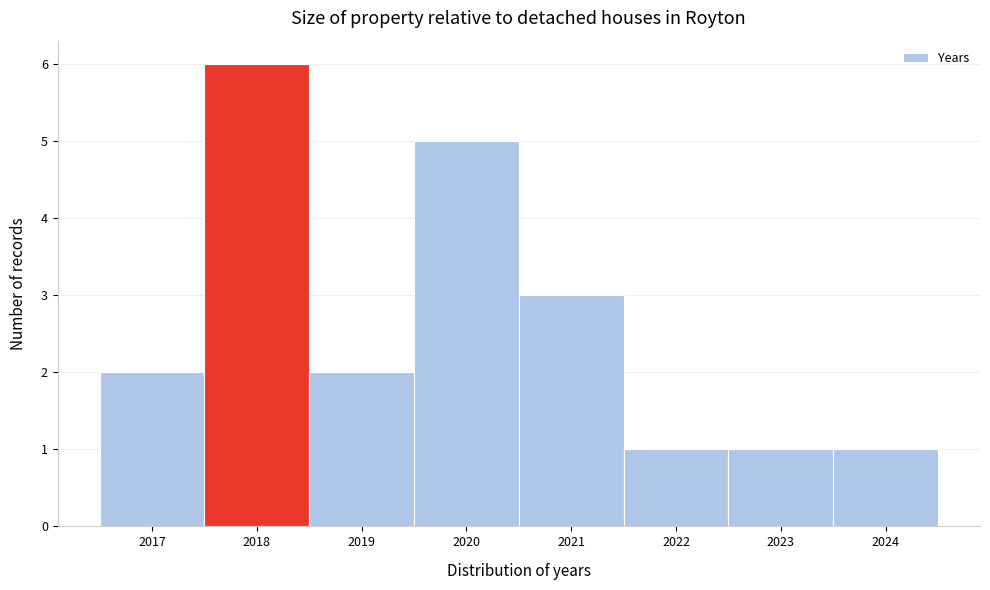

Which range on the x-axis has the tallest bar?

2017.5 to 2018.5